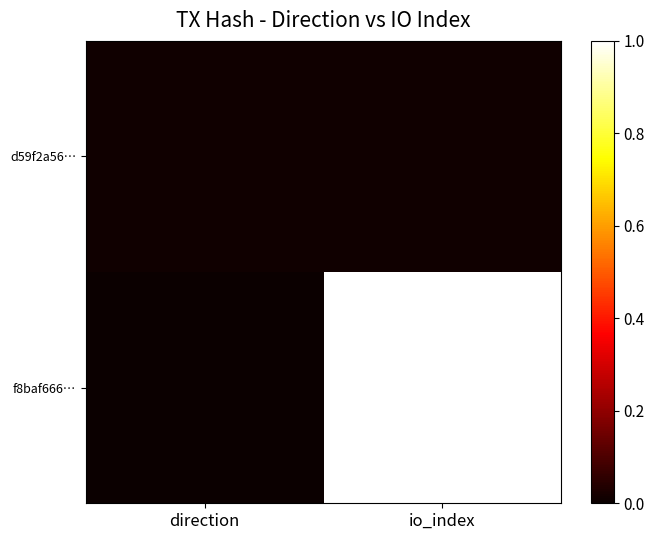

Is it true that f8baf666… equals -0.4 at direction?

False